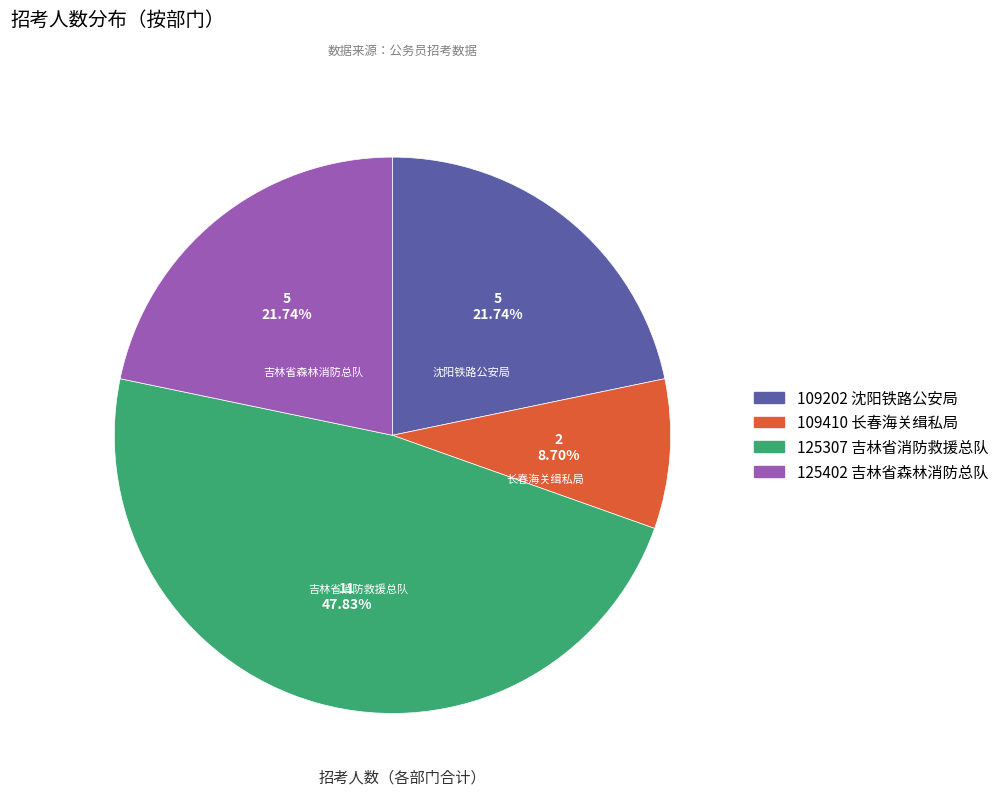

Does 125307 account for over 50% of the chart?

No